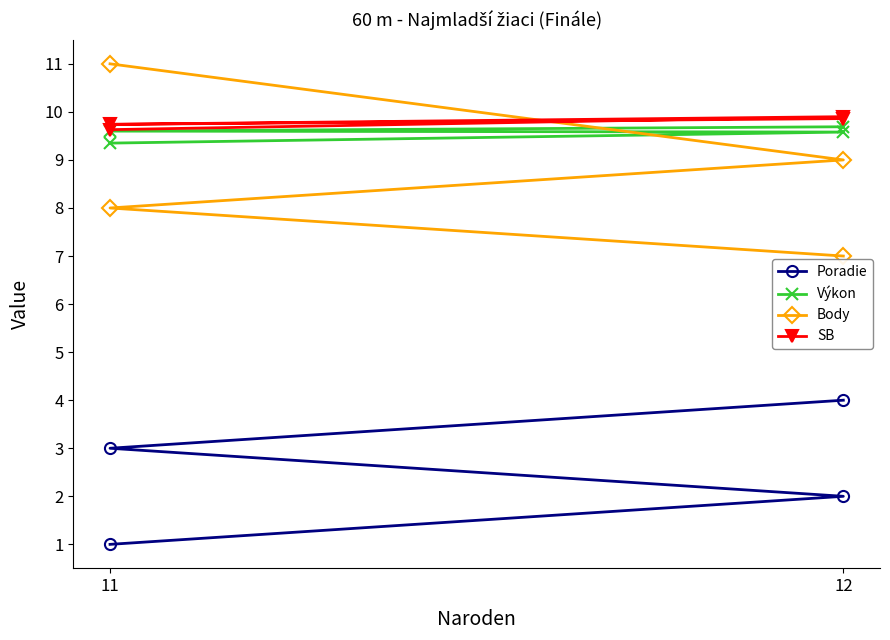

How many distinct data groups are displayed?

4